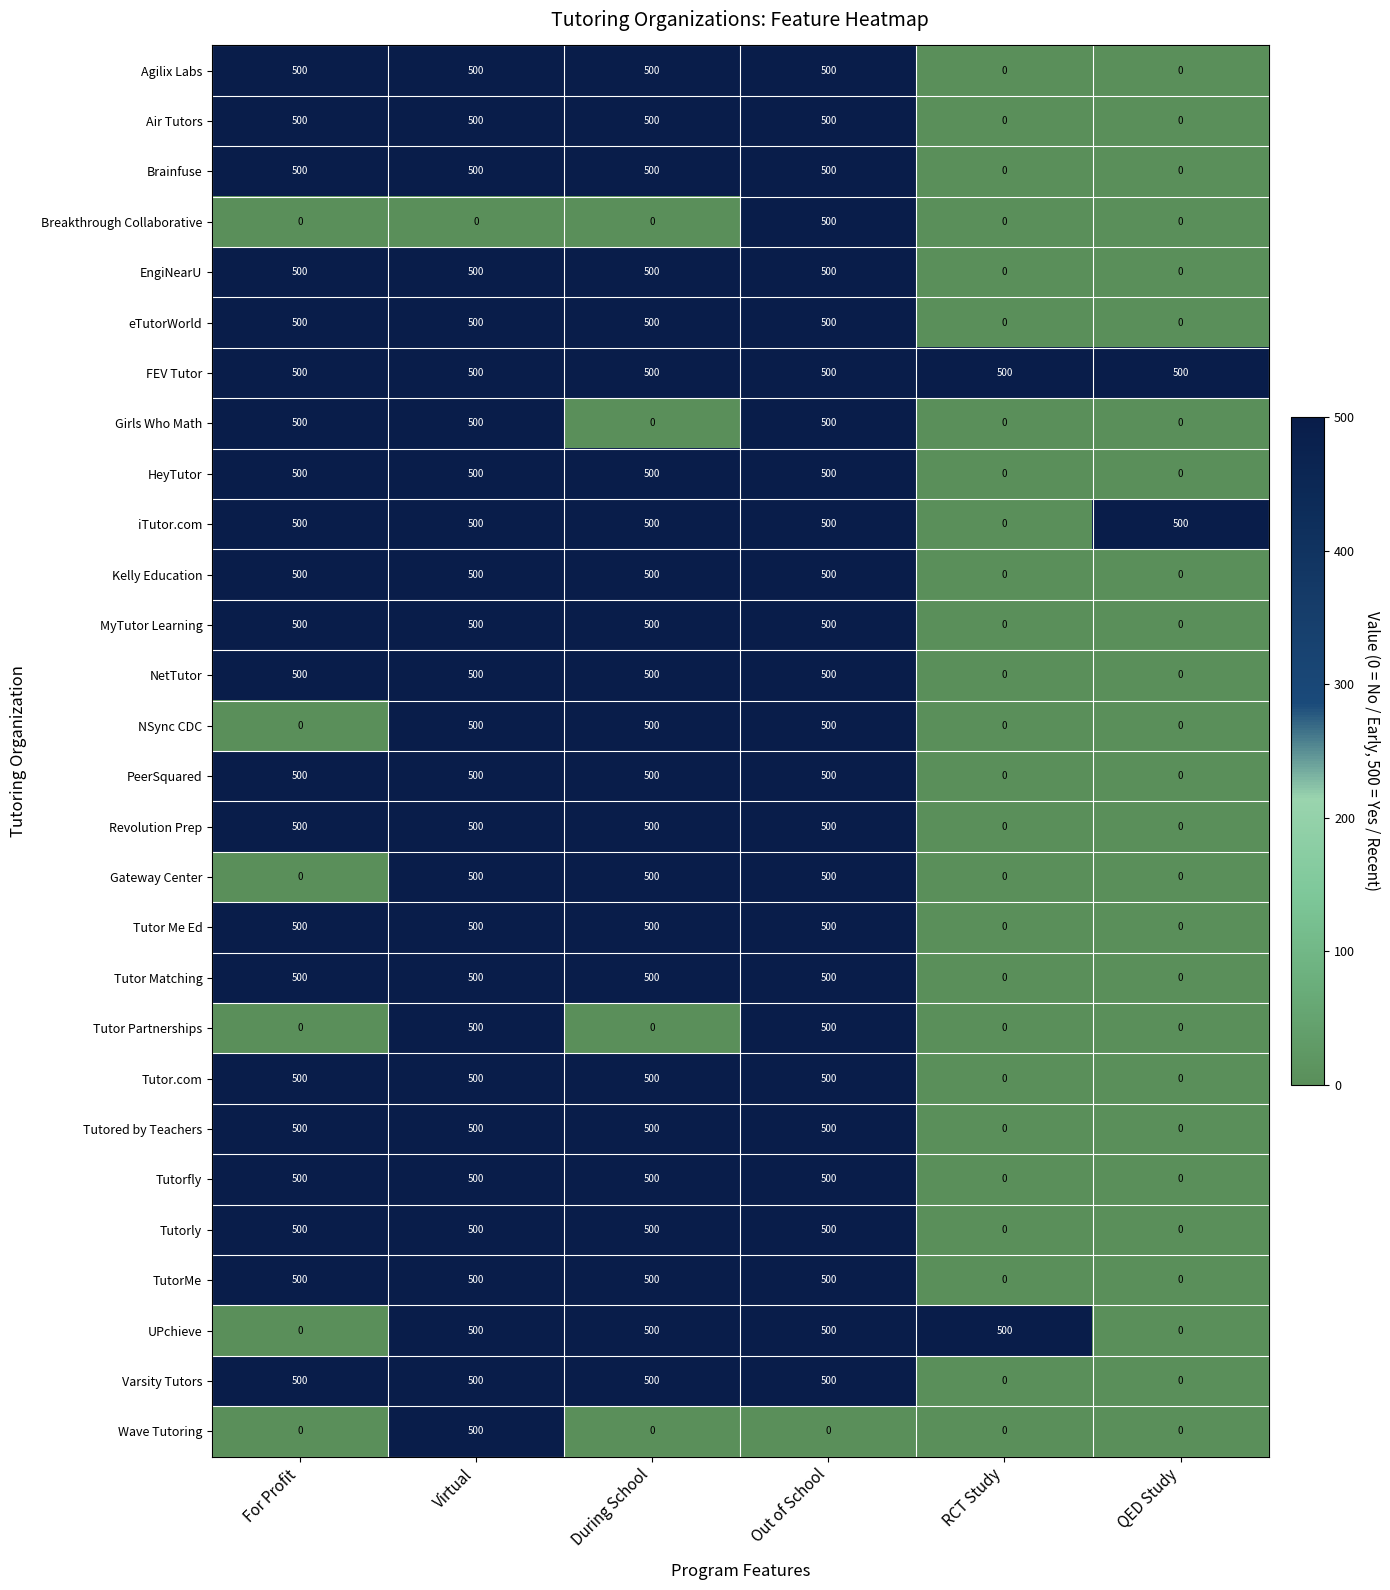

Is it true that eTutorWorld equals 0 at QED Study?

True